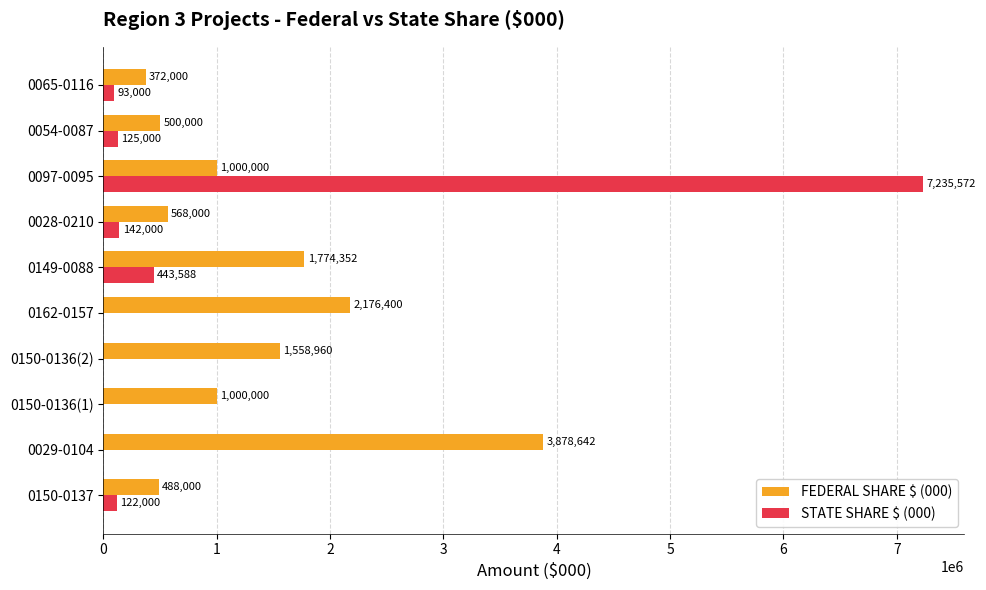

Which series changed the most between 0150-0136(2) and 0028-0210?

FEDERAL SHARE $ (000)